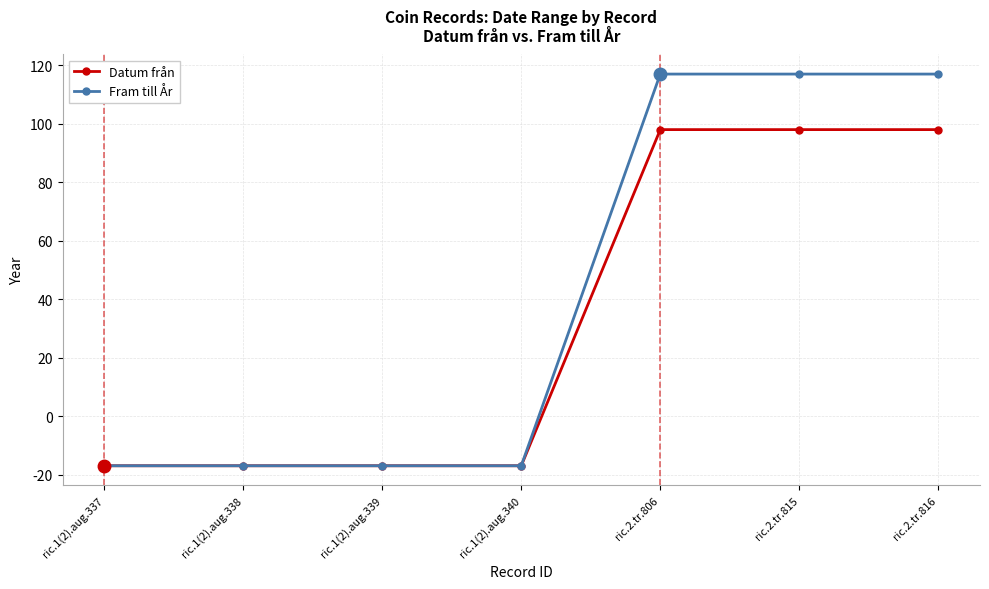

Reading left to right, what are all the values shown in this chart?

Datum från: -17	-17	-17	-17	98	98	98
Fram till År: -17	-17	-17	-17	117	117	117